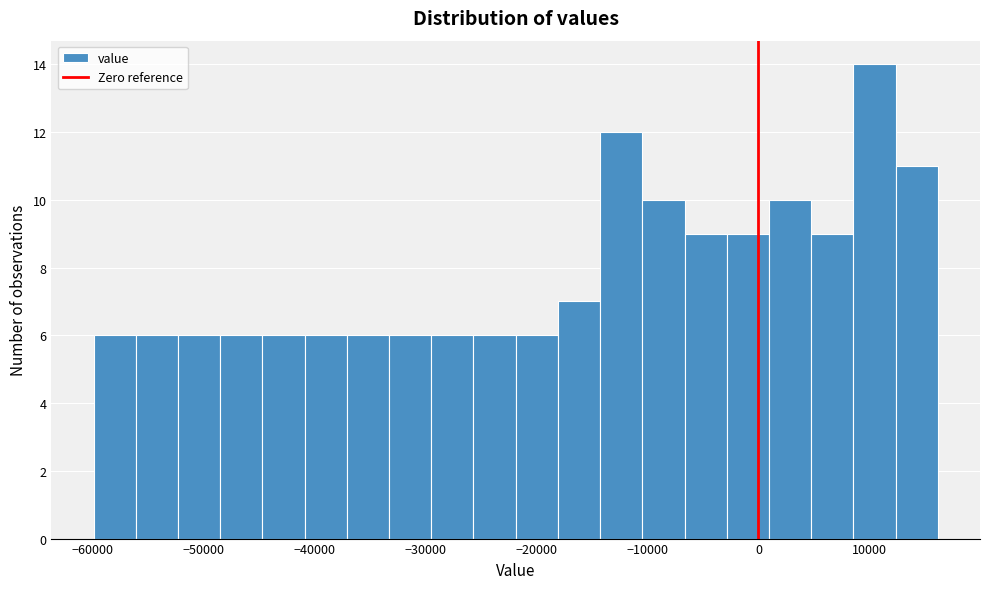

Around what value on the x-axis is the tallest bar? Give the approximate position of its centre, as read against the axis.

10000